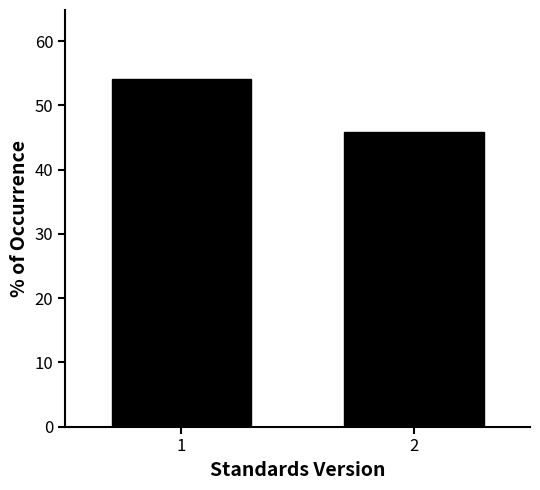

Reading right to left, extract all data points from this chart.

2=45.9	1=54.1